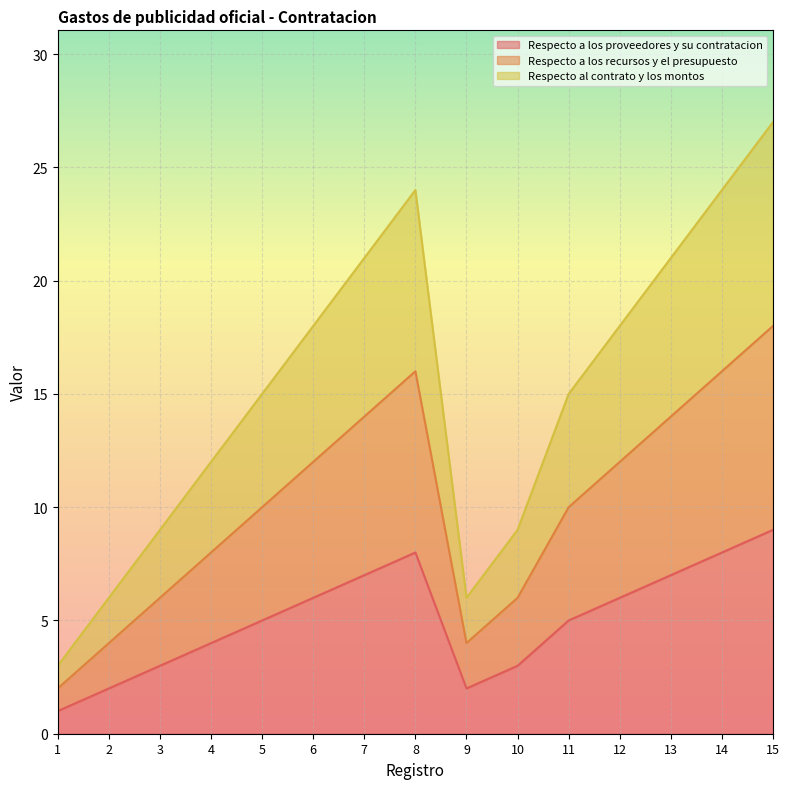

True or false: Respecto al contrato y los montos and Respecto a los recursos y el presupuesto cross at least once.

False